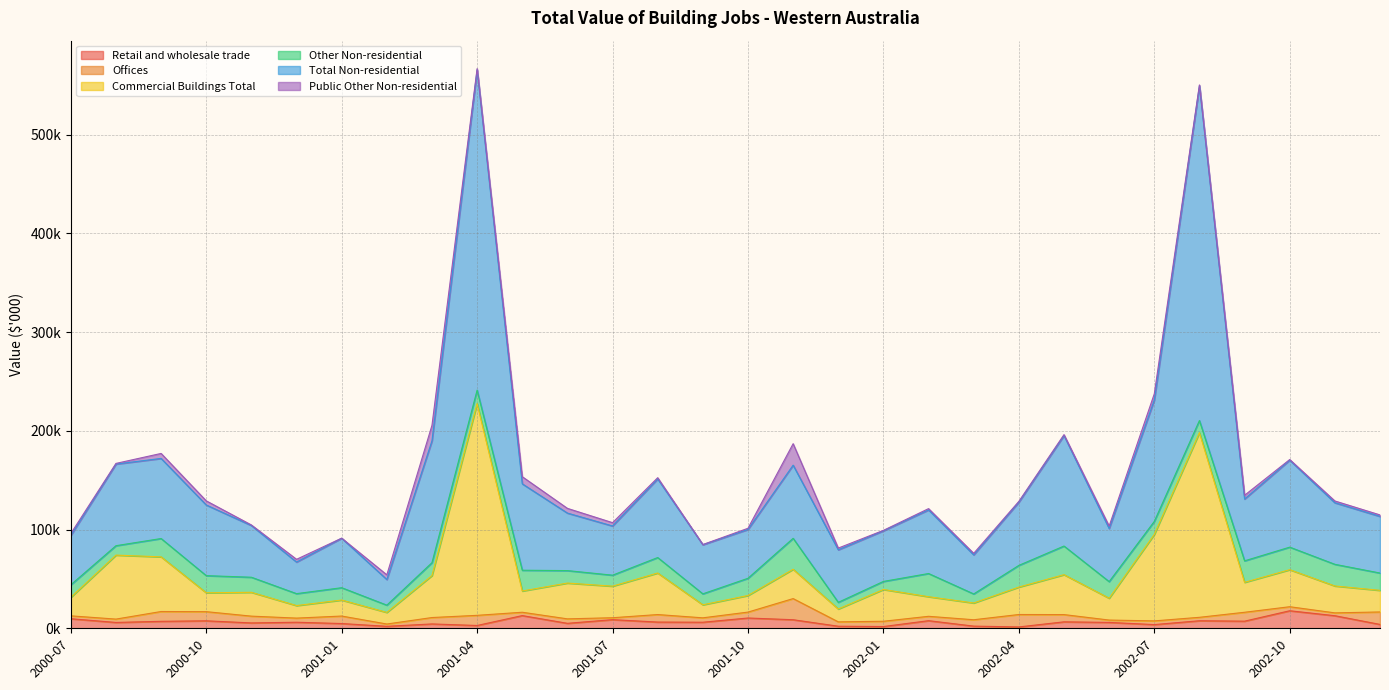

How many data points in Retail and wholesale trade are less than 6147?

15